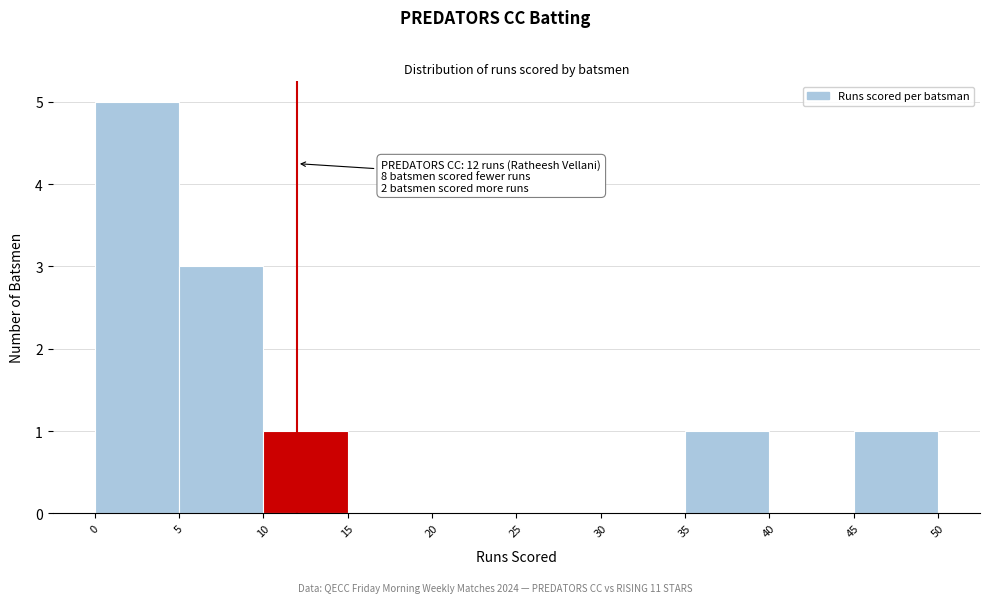

Which range on the x-axis has the tallest bar?

0 to 5